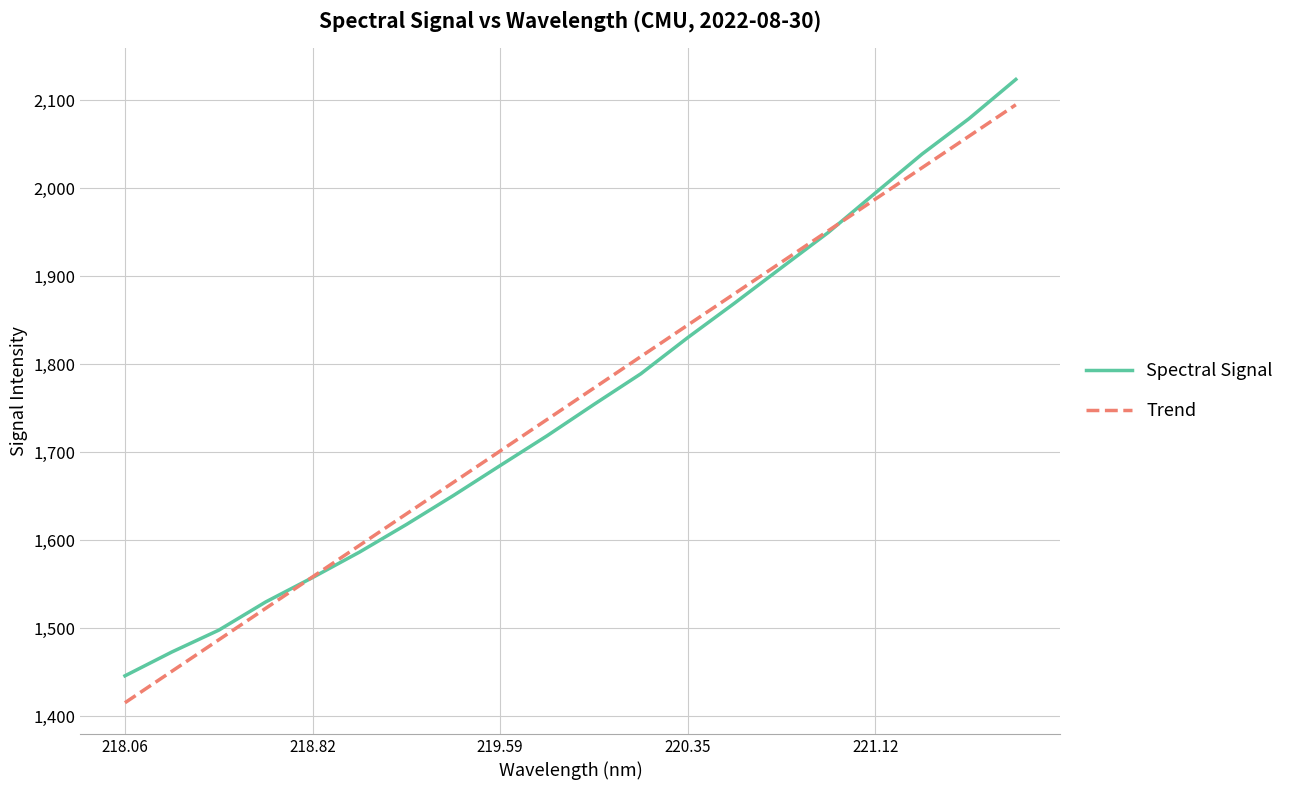

How many values in the Trend series are below 1773?

10